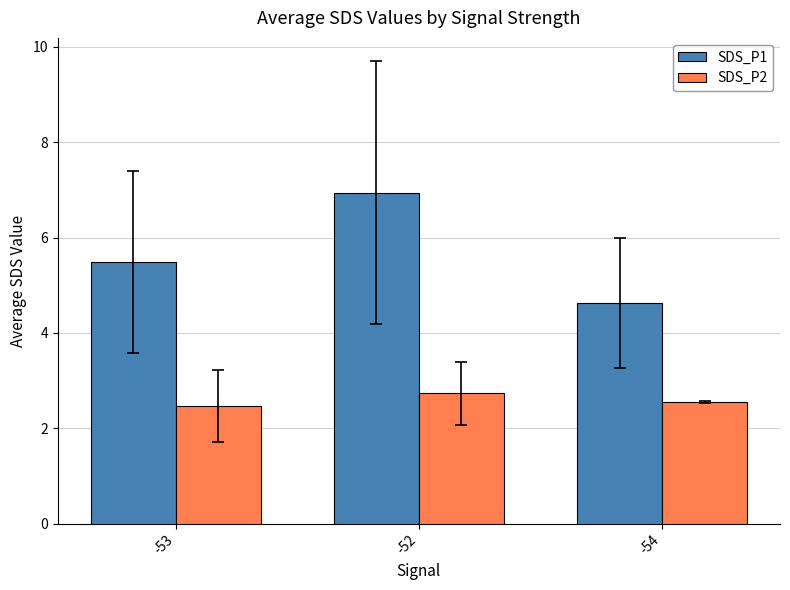

At which category is the sum across all series the highest?

-52